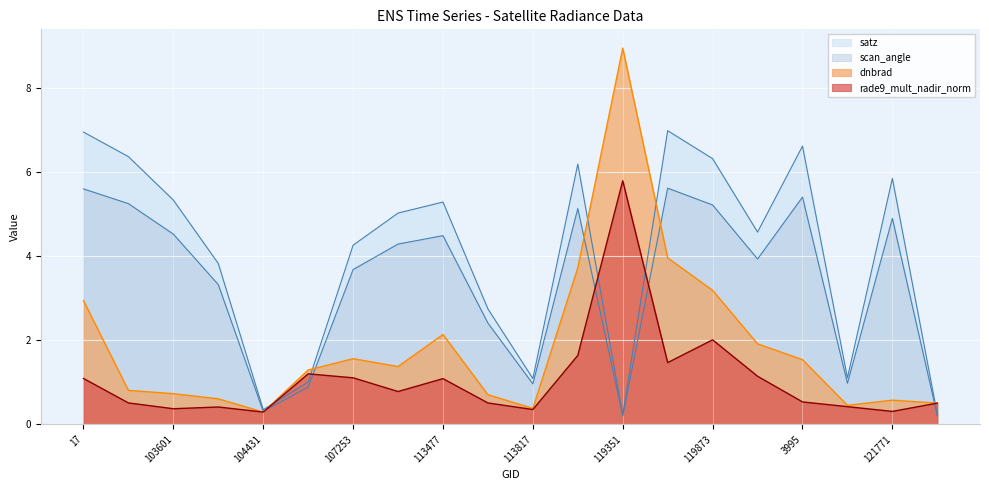

Which category has the highest value across all series?

119351